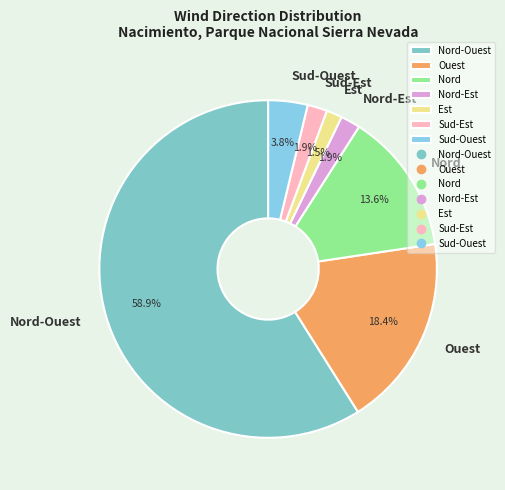

Which category has the biggest portion of the pie?

Nord-Ouest